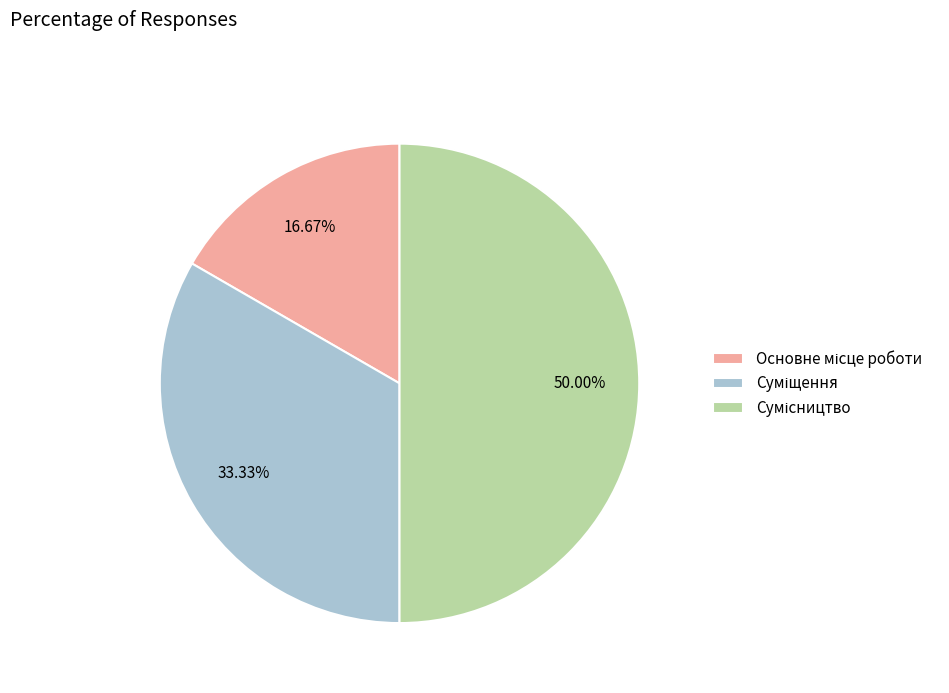

Count the number of slices in the pie.

3